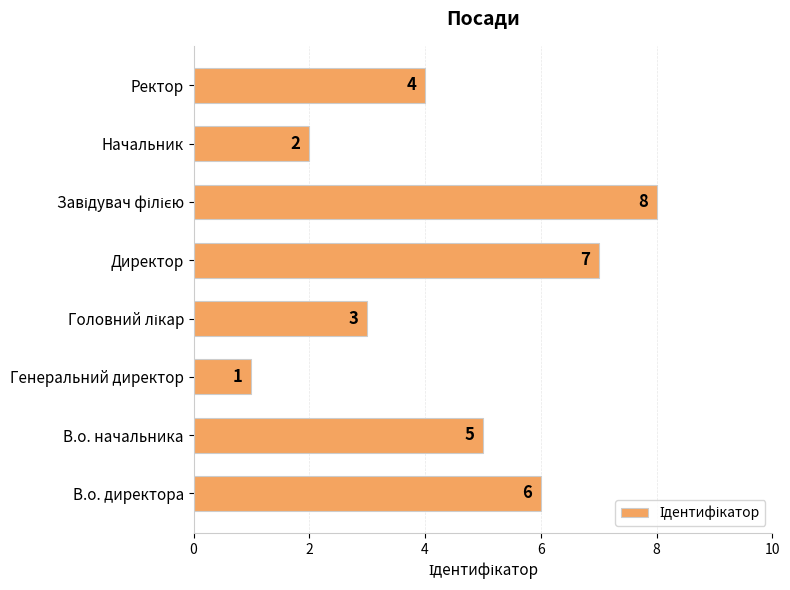

How many values are between 3 and 7?

5